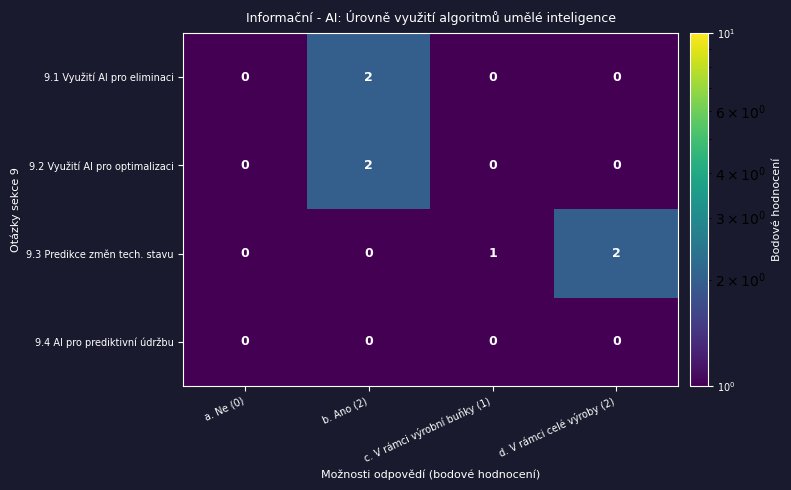

Reading left to right, what are all the values shown in this chart?

9.1 Využití AI pro eliminaci: a. Ne (0)=0	b. Ano (2)=2	c. V rámci výrobní buňky (1)=0	d. V rámci celé výroby (2)=0
9.2 Využití AI pro optimalizaci: a. Ne (0)=0	b. Ano (2)=2	c. V rámci výrobní buňky (1)=0	d. V rámci celé výroby (2)=0
9.3 Predikce změn tech. stavu: a. Ne (0)=0	b. Ano (2)=0	c. V rámci výrobní buňky (1)=1	d. V rámci celé výroby (2)=2
9.4 AI pro prediktivní údržbu: a. Ne (0)=0	b. Ano (2)=0	c. V rámci výrobní buňky (1)=0	d. V rámci celé výroby (2)=0